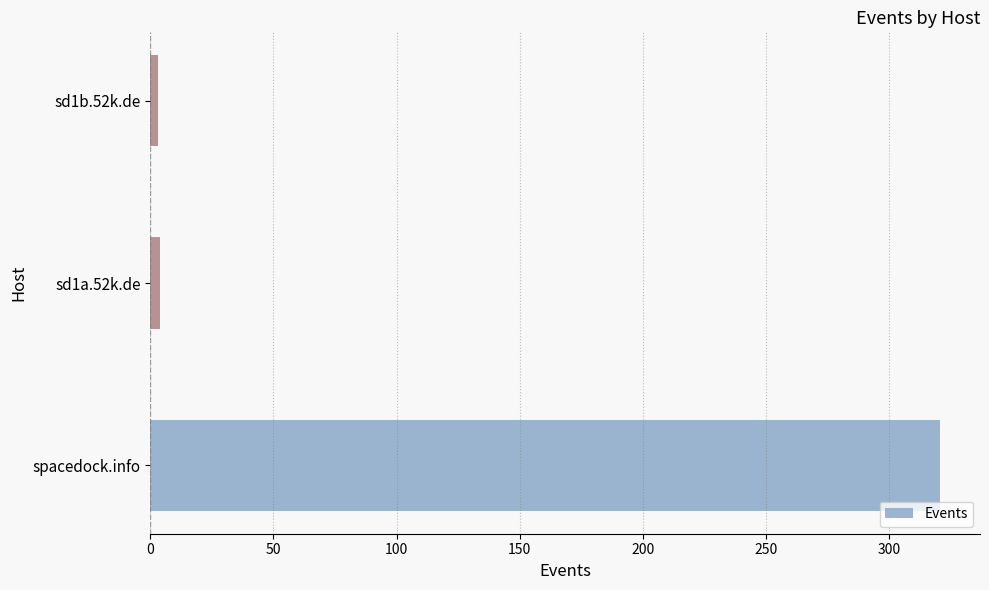

True or false: the data shows 4 at sd1a.52k.de.

True